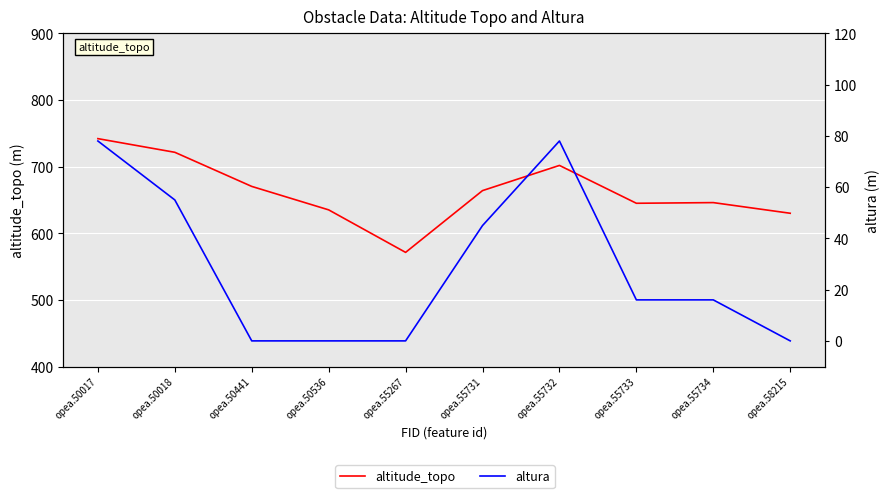

At opea.55731, list the series in order from largest to smallest.

altitude_topo, altura